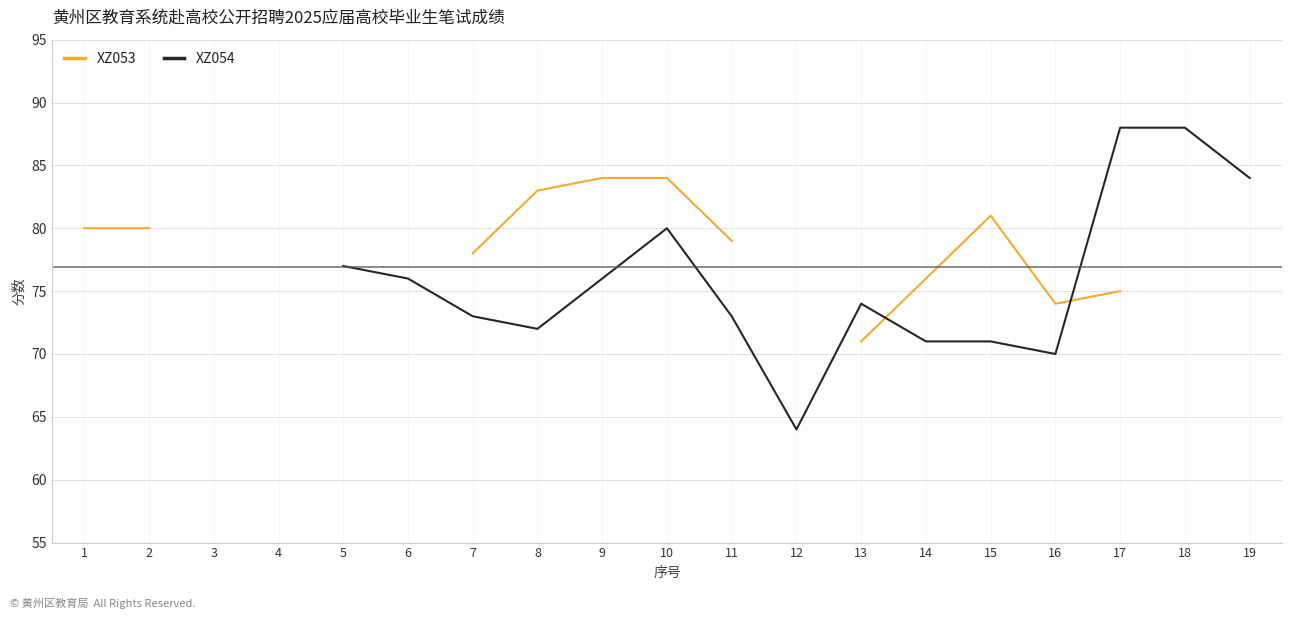

True or false: XZ053 and XZ054 intersect in this chart.

True